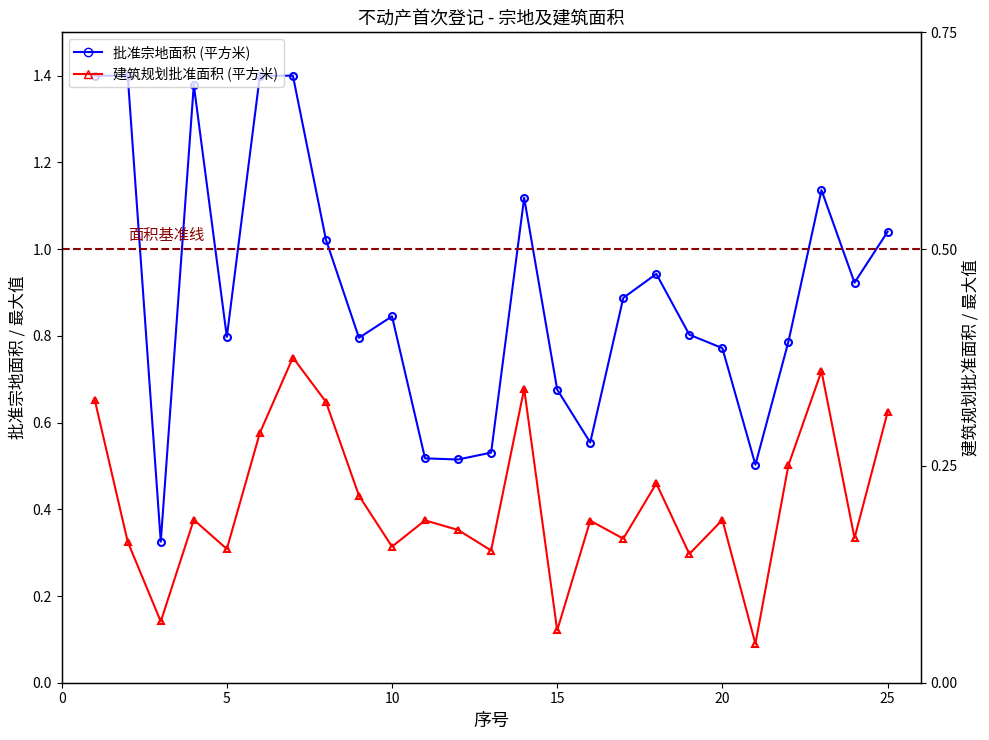

How many distinct data groups are displayed?

2